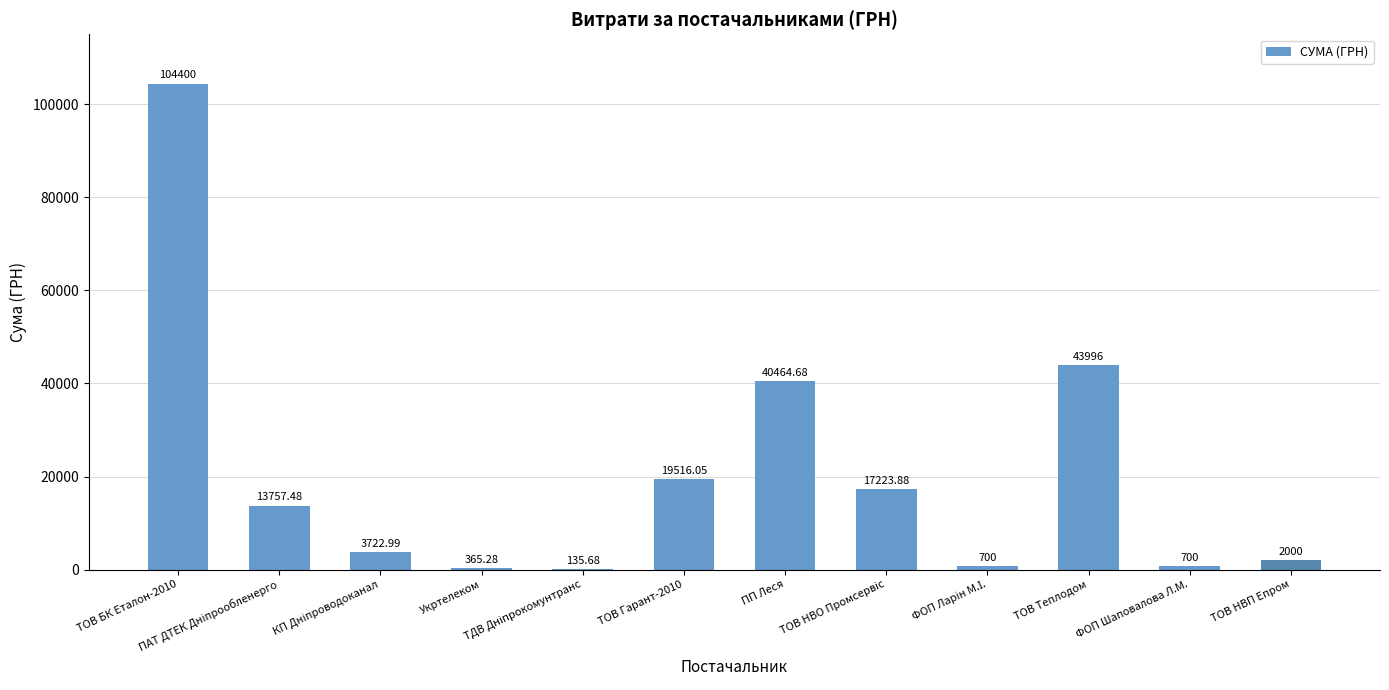

Are the bars horizontal?

No